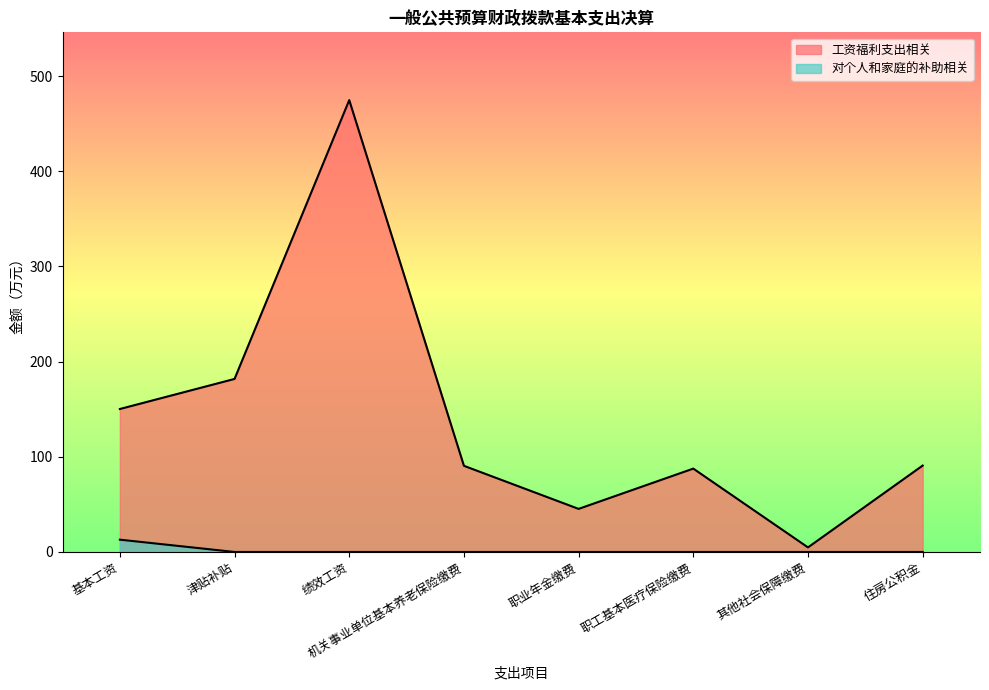

What is the label of the 6th point from the left?

职工基本医疗保险缴费